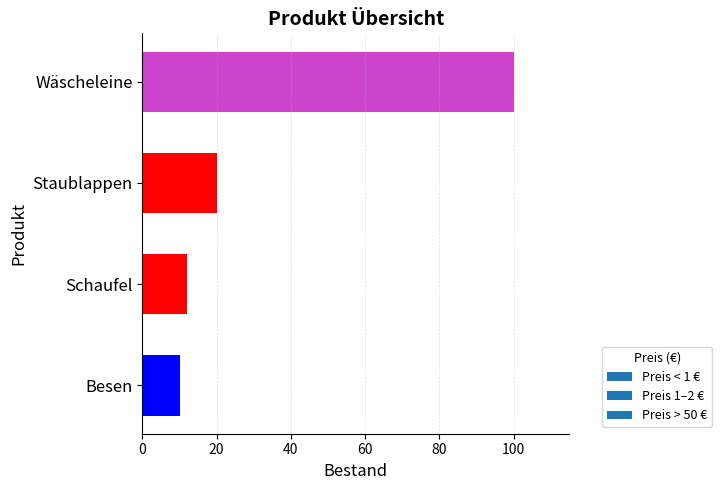

What is the smallest value displayed?

10